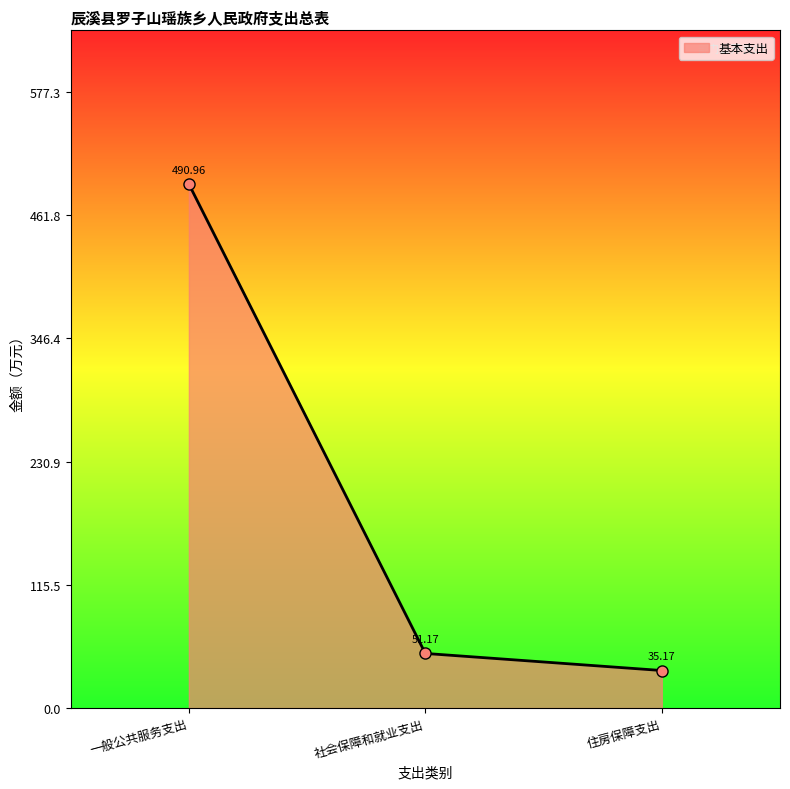

What is the ratio of the value at 住房保障支出 to the value at 一般公共服务支出?

0.1